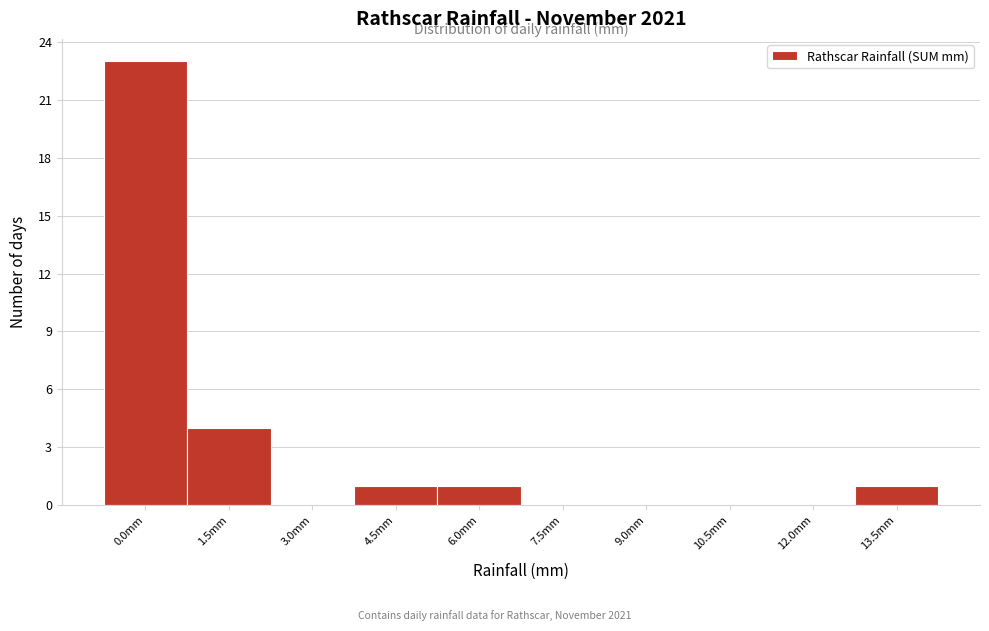

Reading right to left, what are all the values shown in this chart?

13.5mm=1	12.0mm=0	10.5mm=0	9.0mm=0	7.5mm=0	6.0mm=1	4.5mm=1	3.0mm=0	1.5mm=4	0.0mm=23